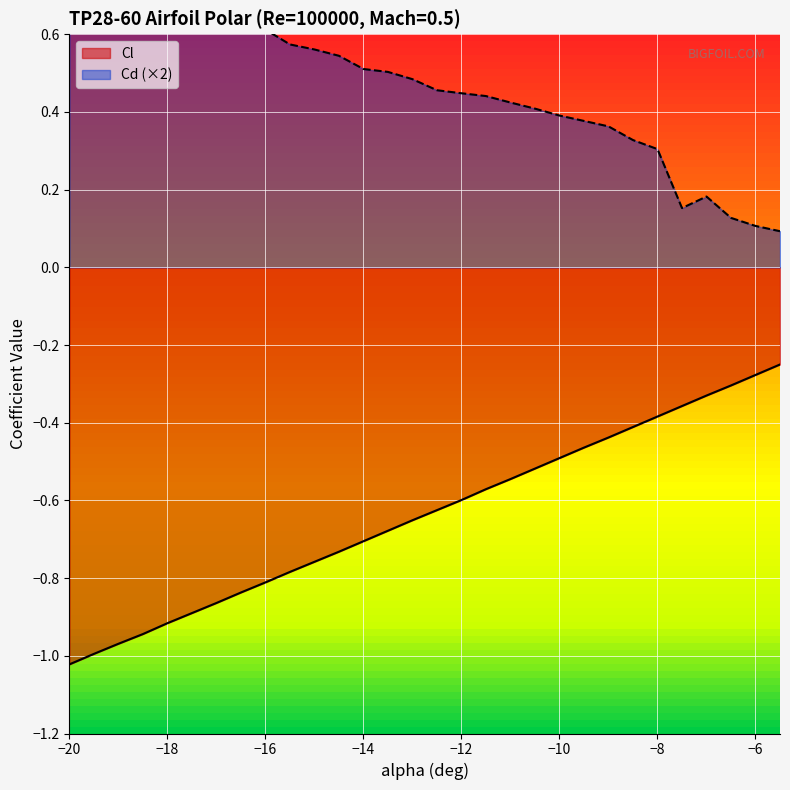

Rank the series by their average value, from highest to lowest.

Cd, Cl